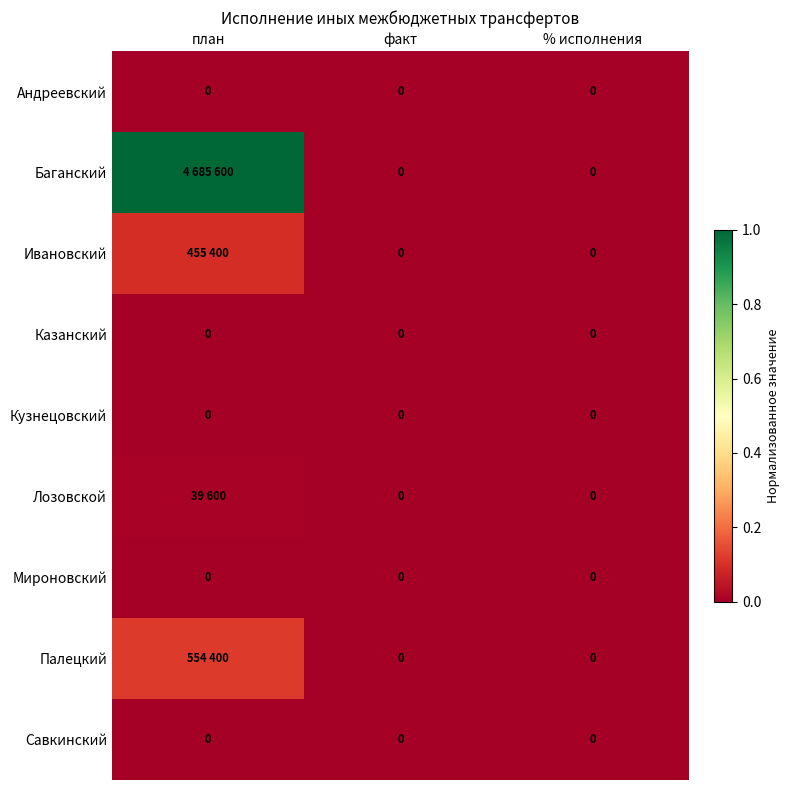

At which category is the sum across all series the highest?

план